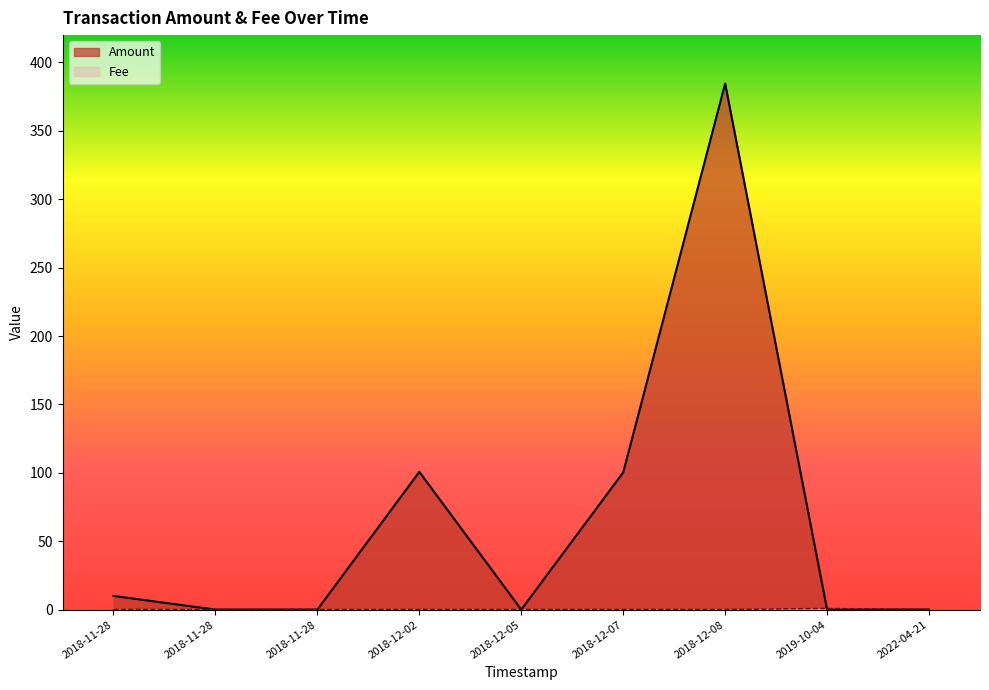

Reading left to right, what are all the values shown in this chart?

Amount: 10.0	0.0	0.0	100.7	0.0	100.3	384.6	0.0	0.0
Fee: 0.1	0.1	0.1	0.1	0.1	0.1	0.1	0.9	0.1